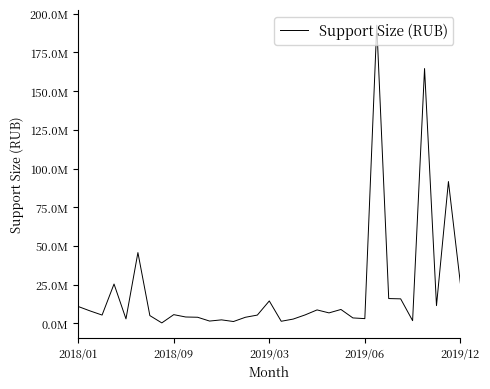

What is the difference between the maximum and minimum values?

192293089.9